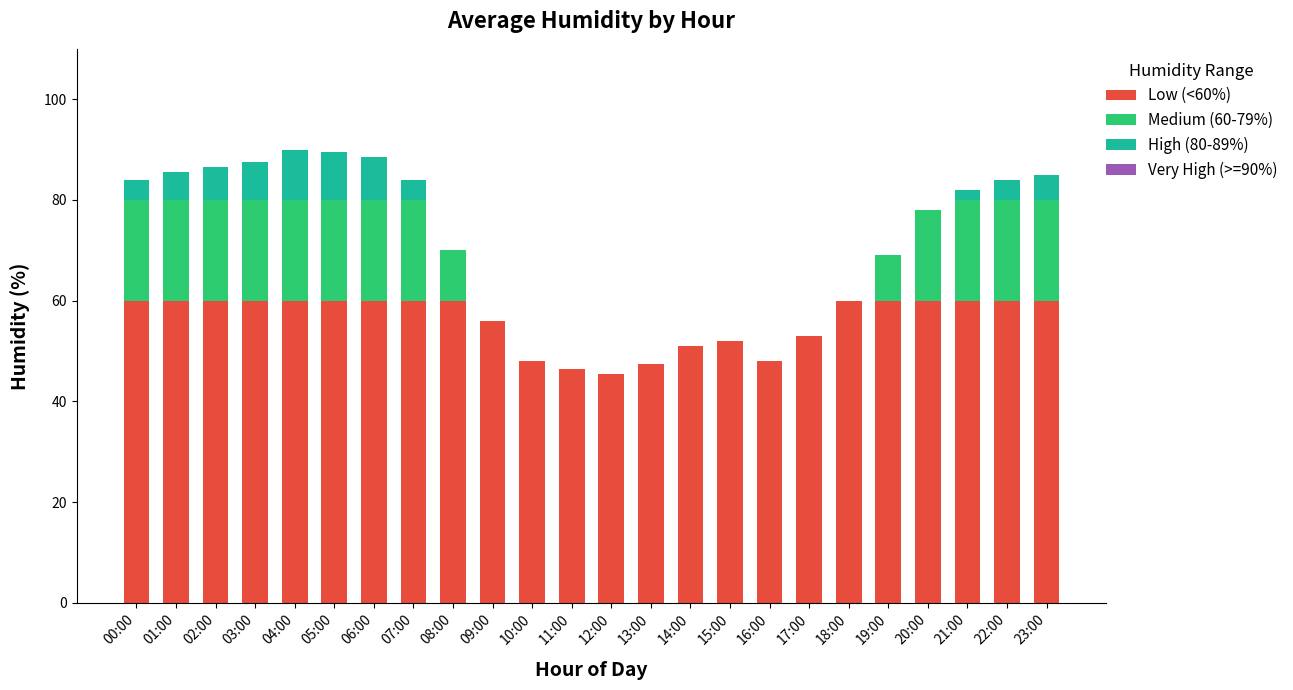

The Low (<60%) series shows 62.0 at 12:00. True or false?

False